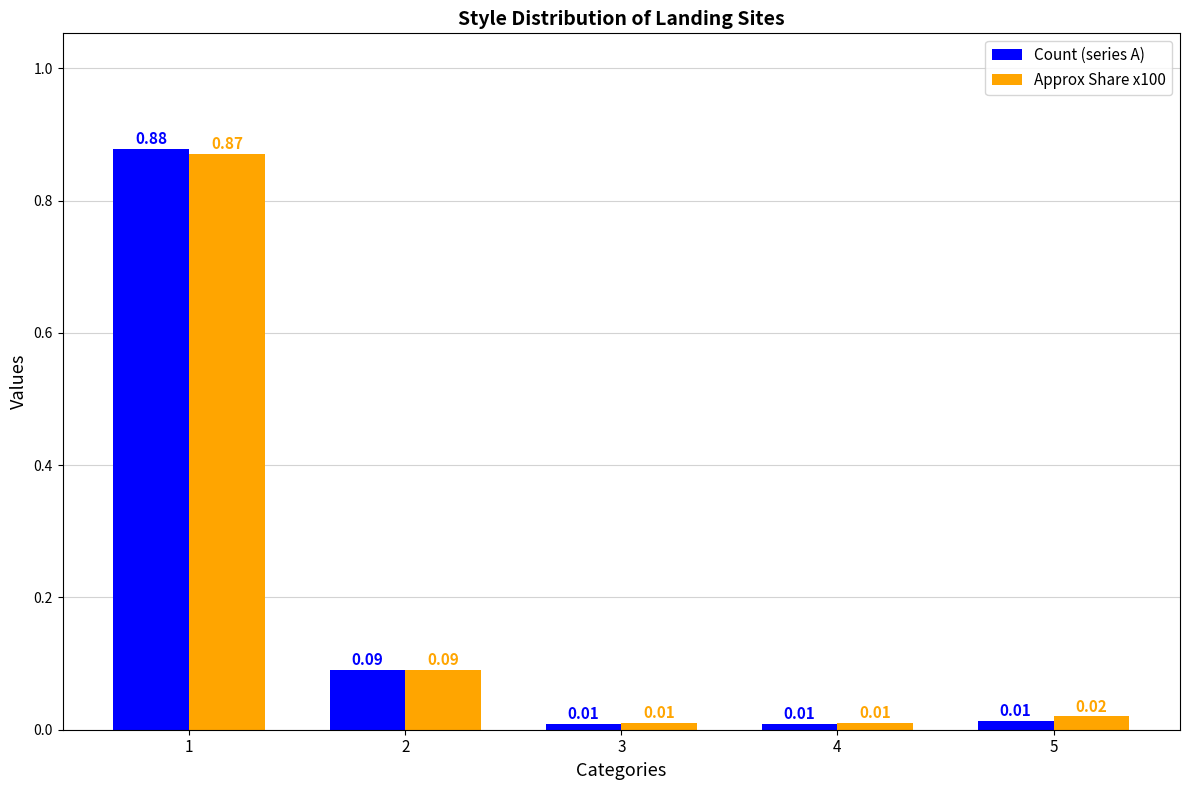

Which series has the largest range (max minus min)?

Count (series A)